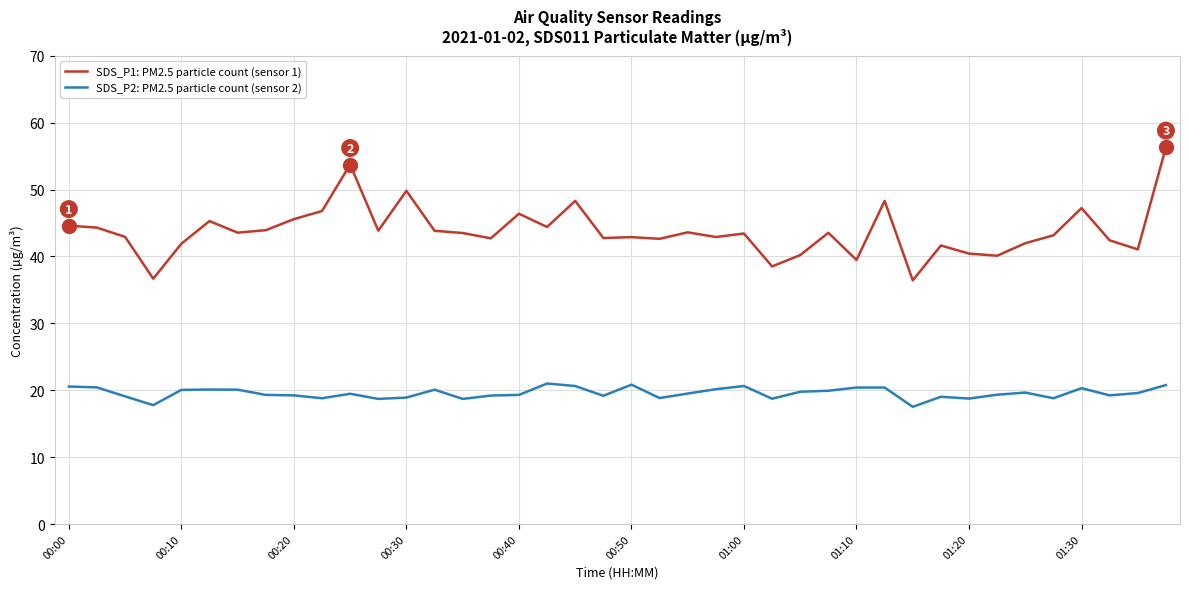

What is the difference between the maximum and minimum values in the SDS_P1: PM2.5 particle count (sensor 1) series?

19.9